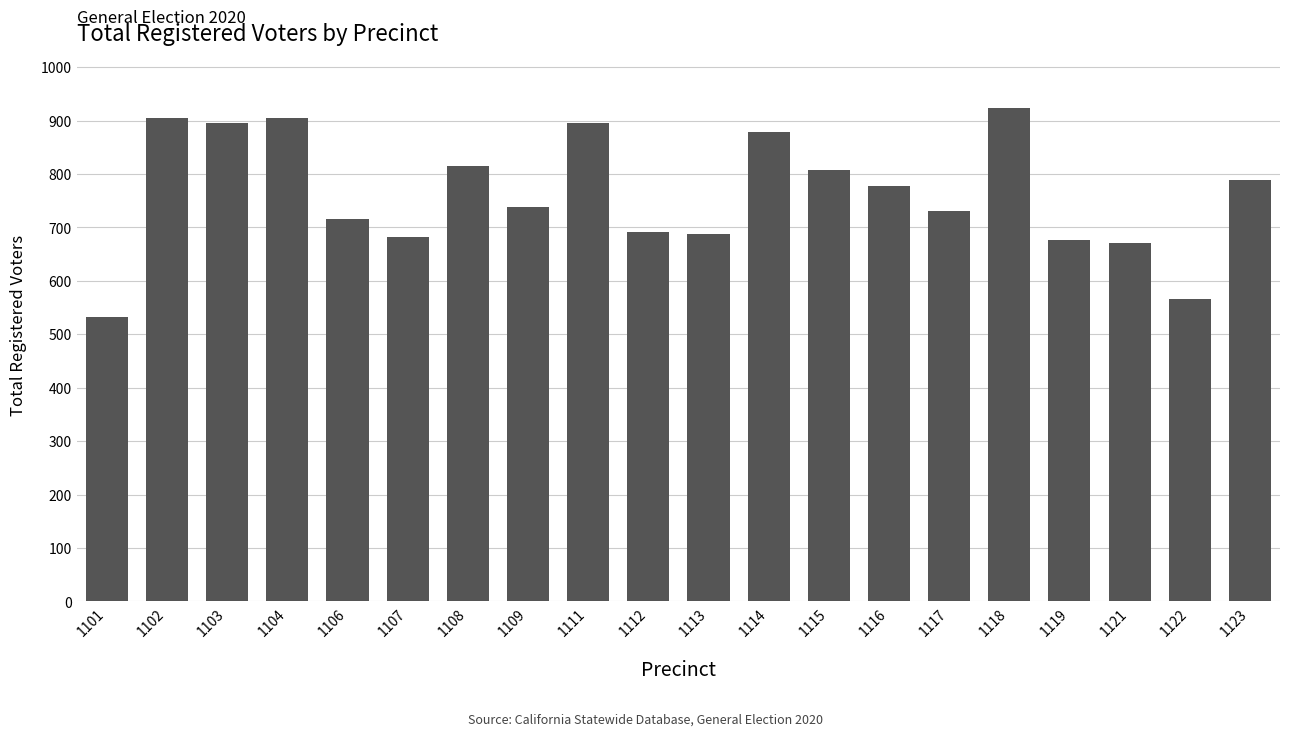

Read the value at 1107.

682